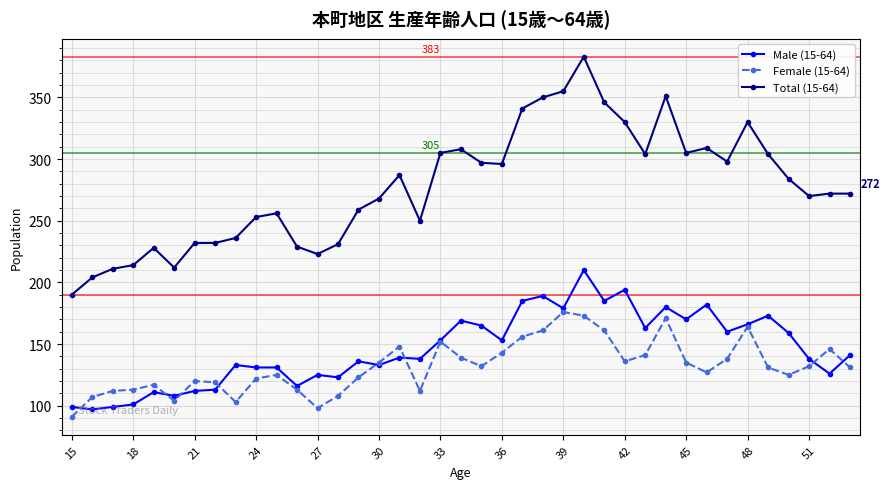

Rank the series by their maximum value, from lowest to highest.

Female (15-64), Male (15-64), Total (15-64)